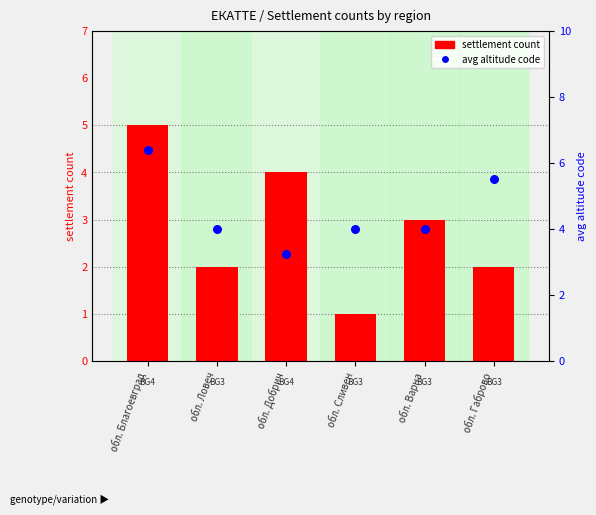

At how many categories does at least one series exceed 3?

6